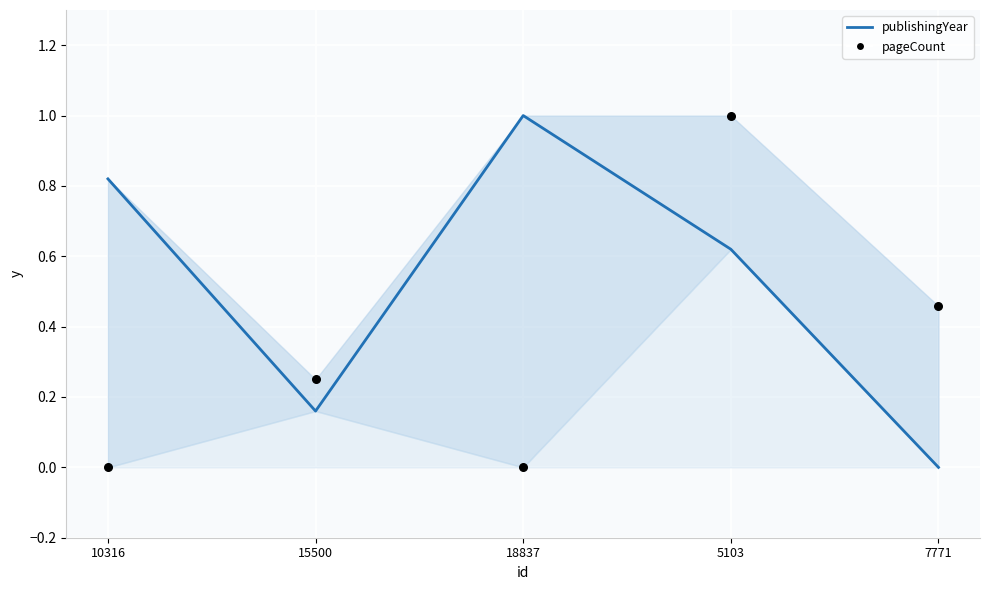

Which series reaches the maximum Y coordinate?

publishingYear